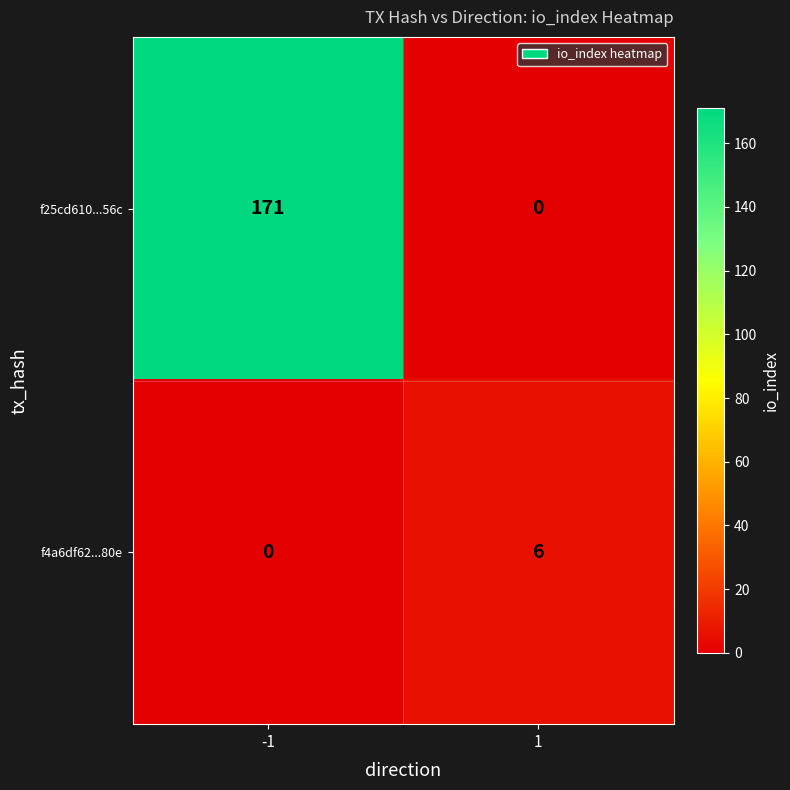

Which series has the largest total across all categories?

f25cd610...56c